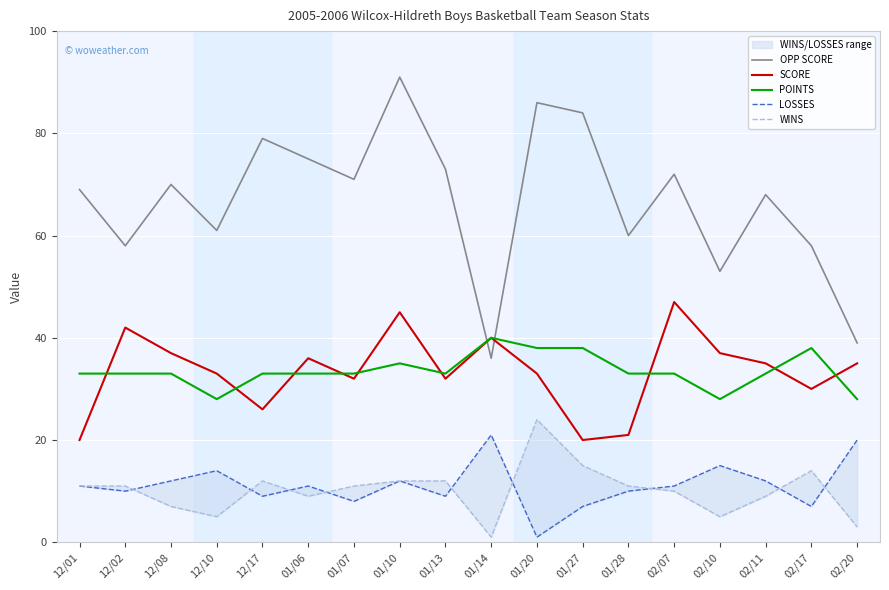

True or false: SCORE has more than 1 points higher than both neighbors.

True